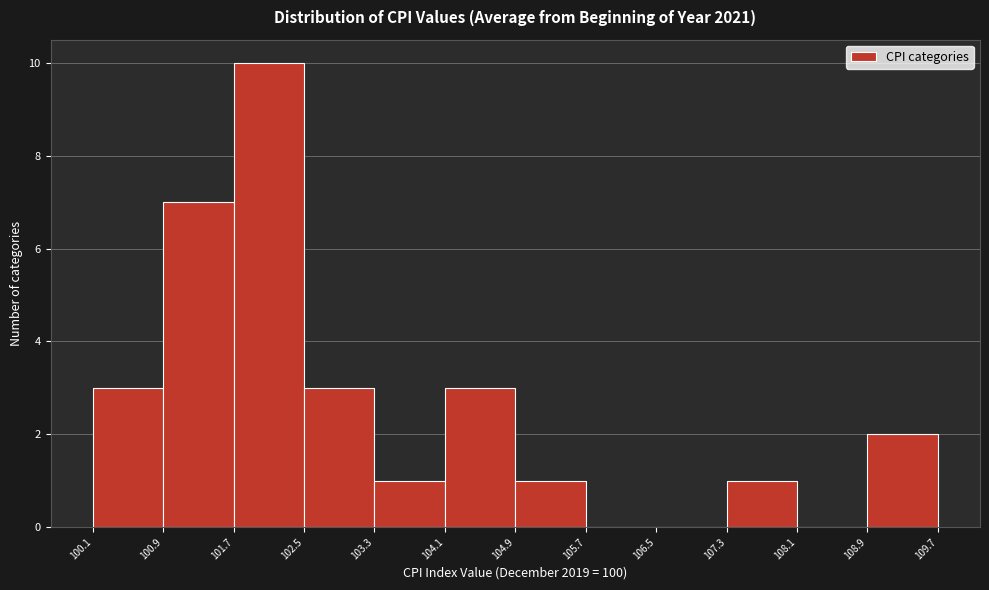

Reading left to right, transcribe this chart: for each bar, give the range it covers on the x-axis and its height. The values are not printed on the chart, so give them approximately, as read against the axis.

100.1 to 100.9: 3
100.9 to 101.7: 7
101.7 to 102.5: 10
102.5 to 103.3: 3
103.3 to 104.1: 1
104.1 to 104.9: 3
104.9 to 105.7: 1
105.7 to 106.5: 0
106.5 to 107.3: 0
107.3 to 108.1: 1
108.1 to 108.9: 0
108.9 to 109.7: 2